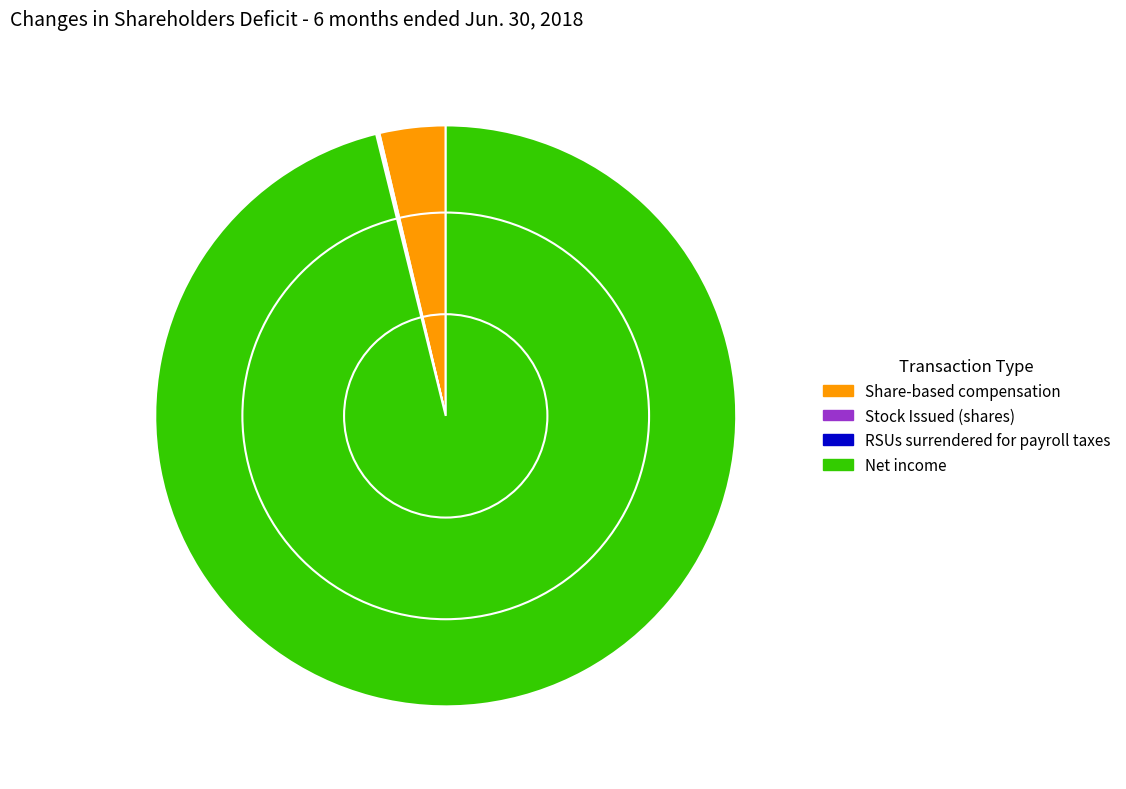

Do Share-based compensation and Net income together represent more than half of the pie?

Yes